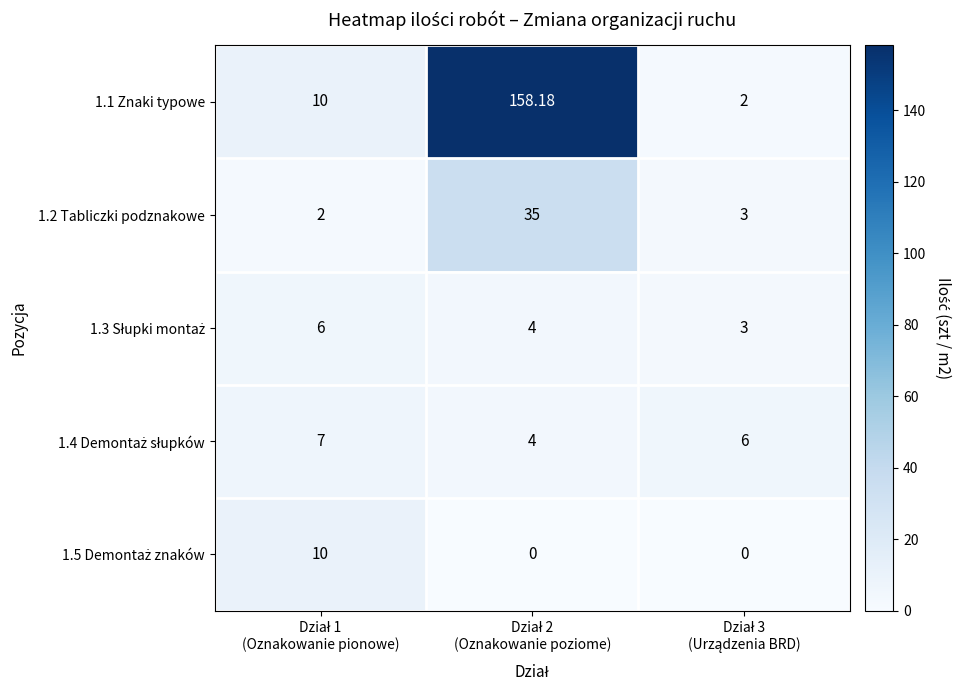

Rank the series by their maximum value, from lowest to highest.

1.3 Słupki montaż, 1.4 Demontaż słupków, 1.5 Demontaż znaków, 1.2 Tabliczki podznakowe, 1.1 Znaki typowe